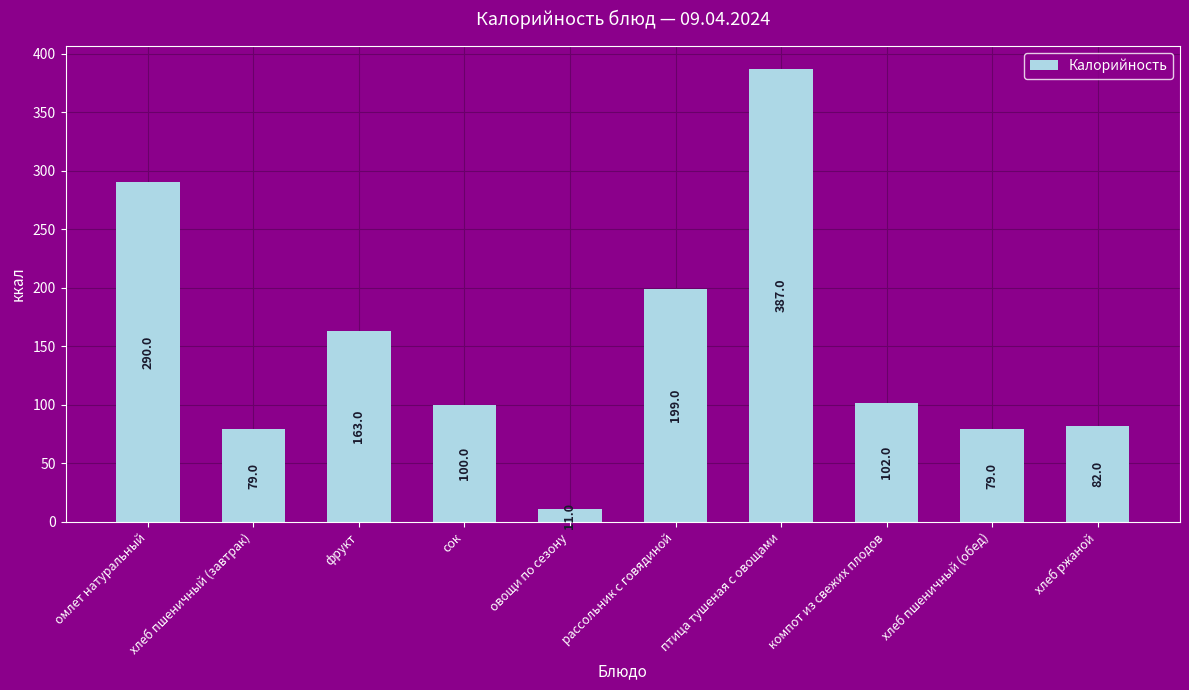

Count the number of categories in the chart.

10